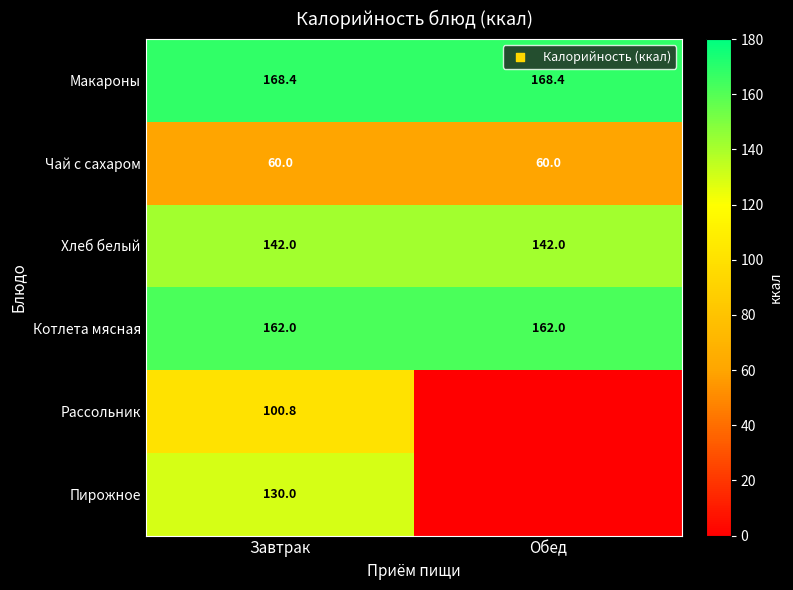

Read the Котлета мясная value at Обед.

162.0